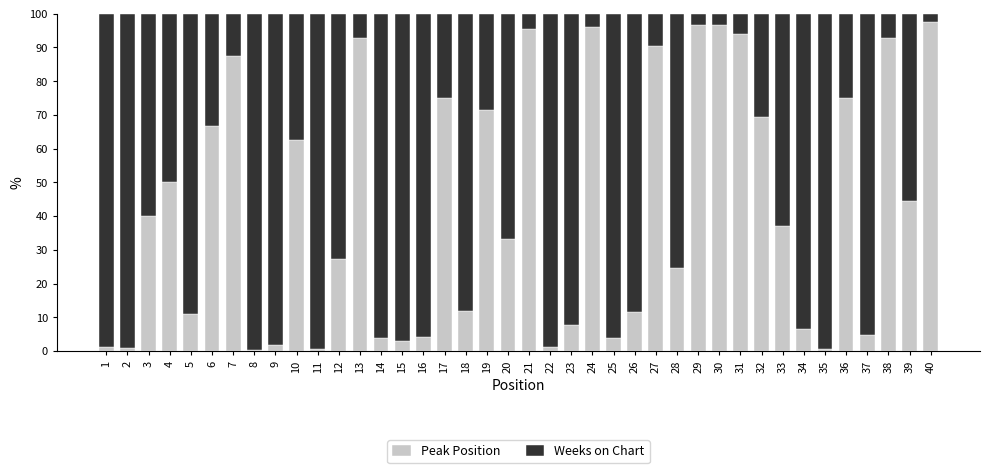

What is the difference between the maximum and minimum values in the Peak Position series?

97.1